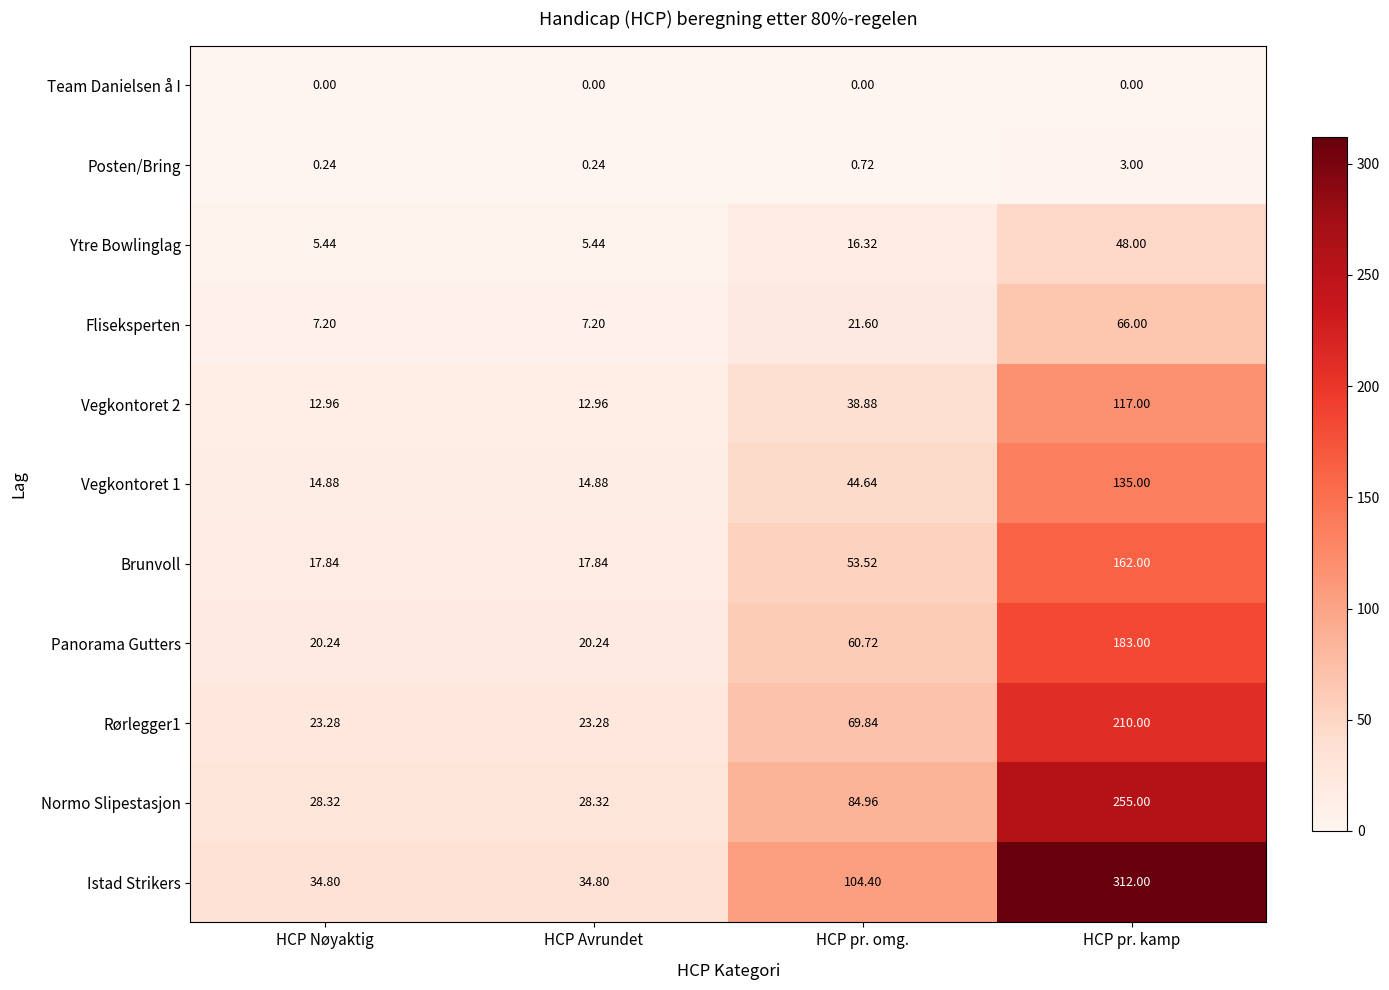

Which series has the largest range (max minus min)?

Istad Strikers